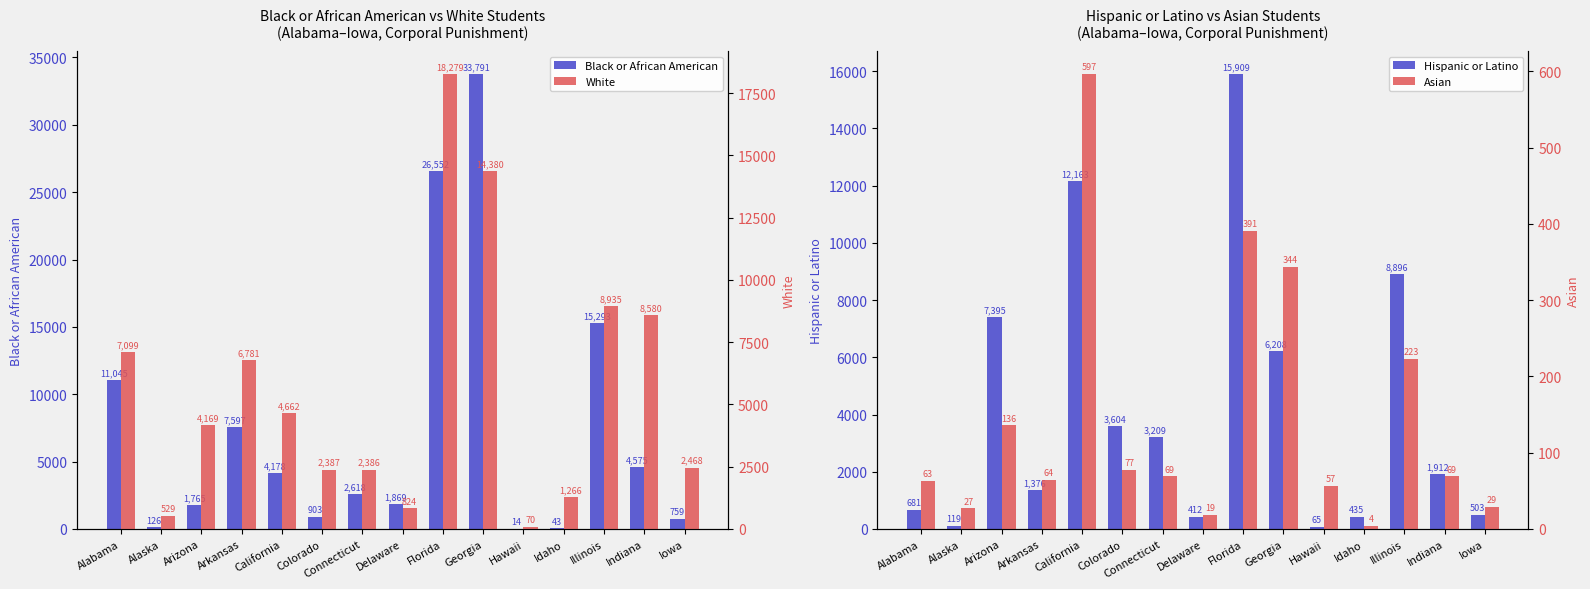

Between Alaska and Indiana, which series saw the biggest shift?

White